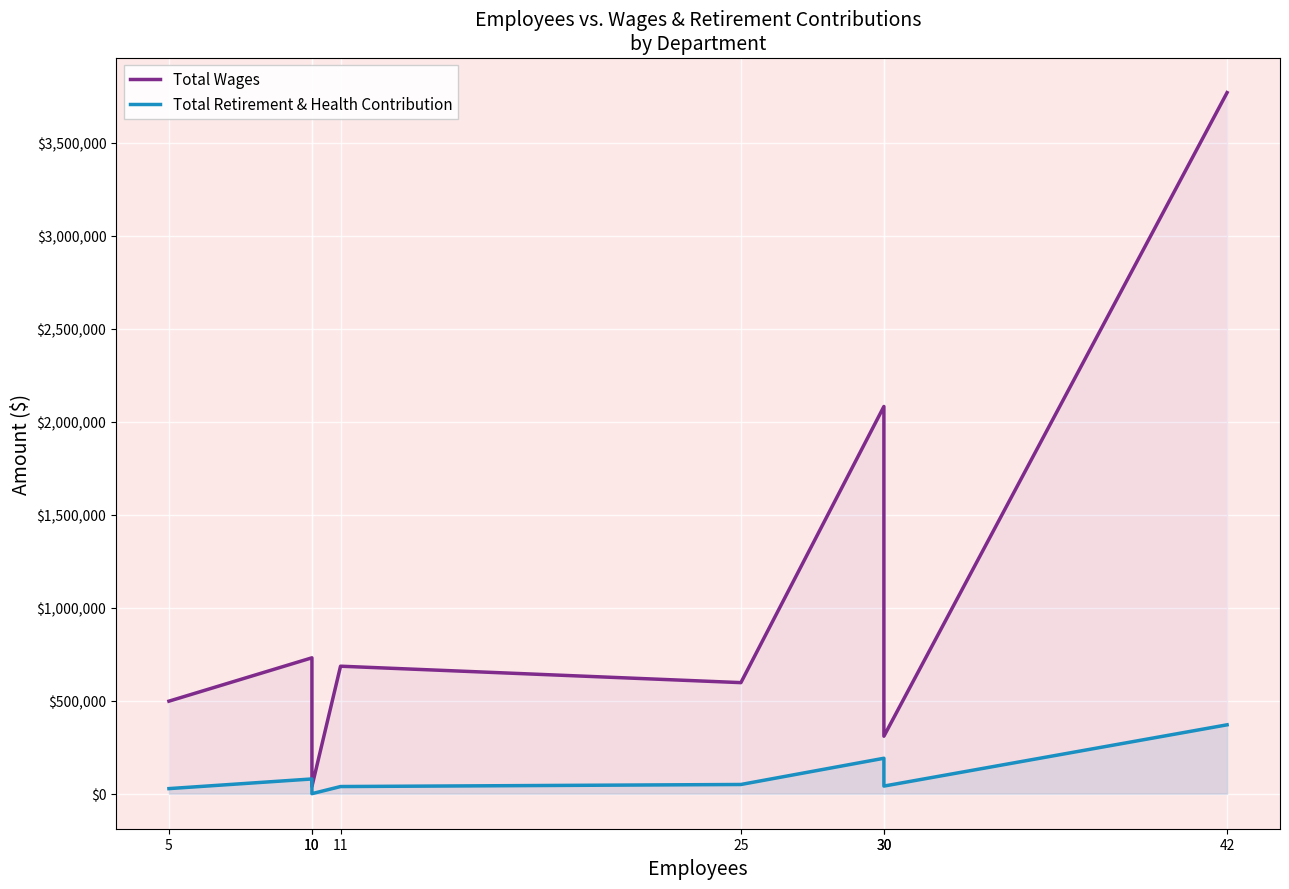

What is the value of the Total Wages point at the 5th from the left?

596978